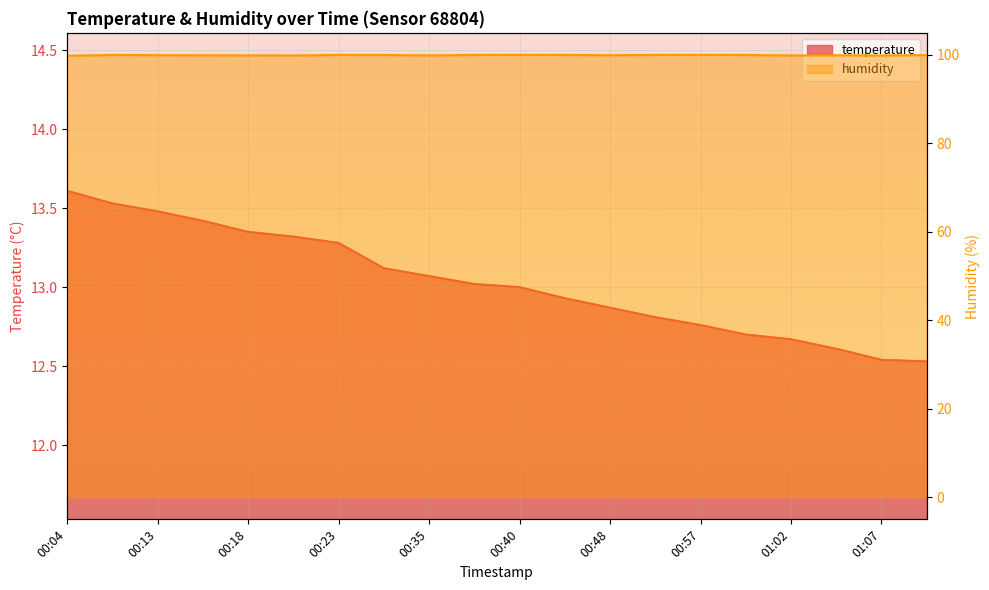

Reading left to right, extract all data points from this chart.

temperature: 00:04=13.6	00:10=13.5	00:13=13.5	00:15=13.4	00:18=13.3	00:21=13.3	00:23=13.3	00:32=13.1	00:35=13.1	00:37=13.0	00:40=13.0	00:45=12.9	00:48=12.9	00:54=12.8	00:57=12.8	00:59=12.7	01:02=12.7	01:05=12.6	01:07=12.5	01:10=12.5
humidity: 00:04=99.8	00:10=100.0	00:13=100.0	00:15=99.9	00:18=99.9	00:21=99.9	00:23=100.0	00:32=100.0	00:35=99.9	00:37=100.0	00:40=100.0	00:45=100.0	00:48=99.9	00:54=100.0	00:57=100.0	00:59=100.0	01:02=99.9	01:05=99.9	01:07=99.9	01:10=100.0